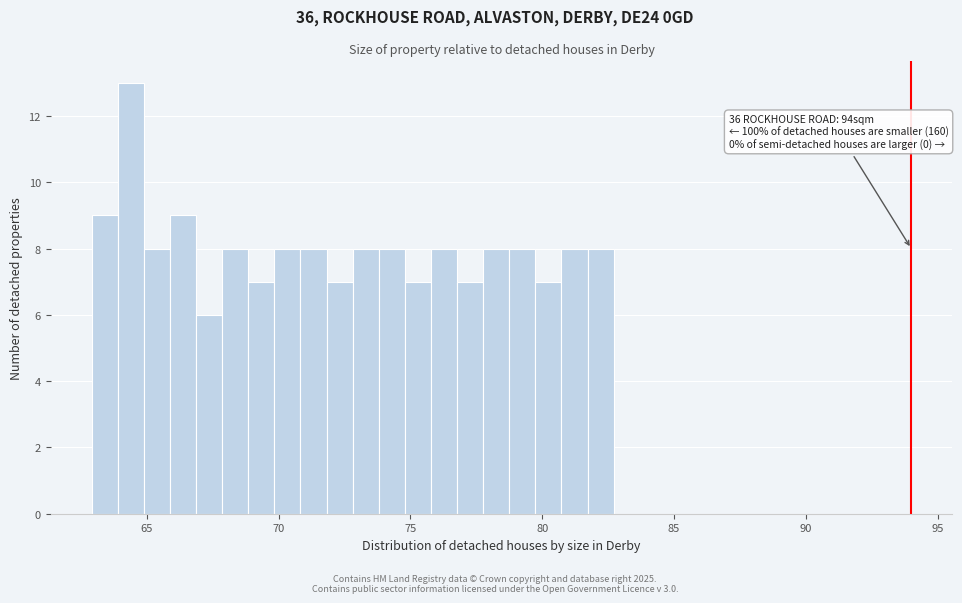

Around what value on the x-axis is the tallest bar? Give the approximate position of its centre, as read against the axis.

64.5